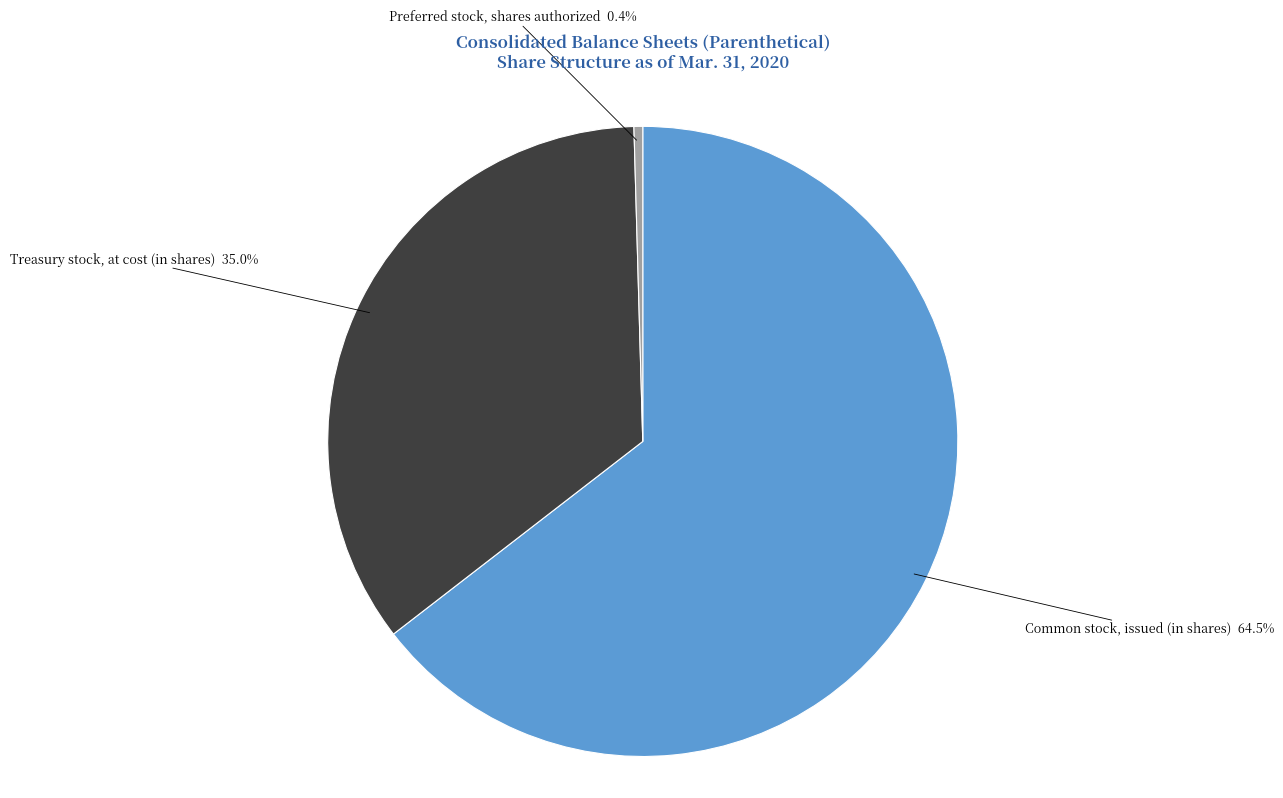

Rank the categories by value from highest to lowest.

Common stock, issued (in shares), Treasury stock, at cost (in shares), Preferred stock, shares authorized